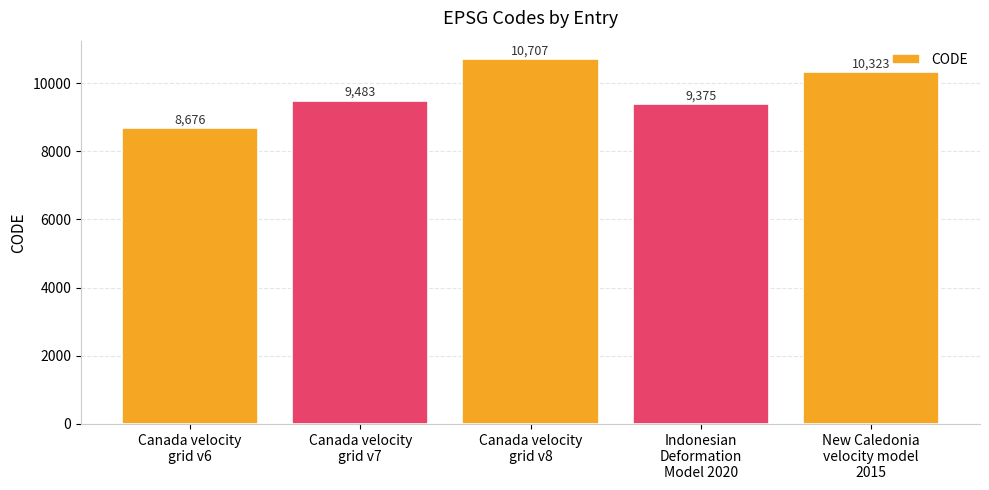

At which category does the chart reach its minimum across all series?

Canada velocity
grid v6